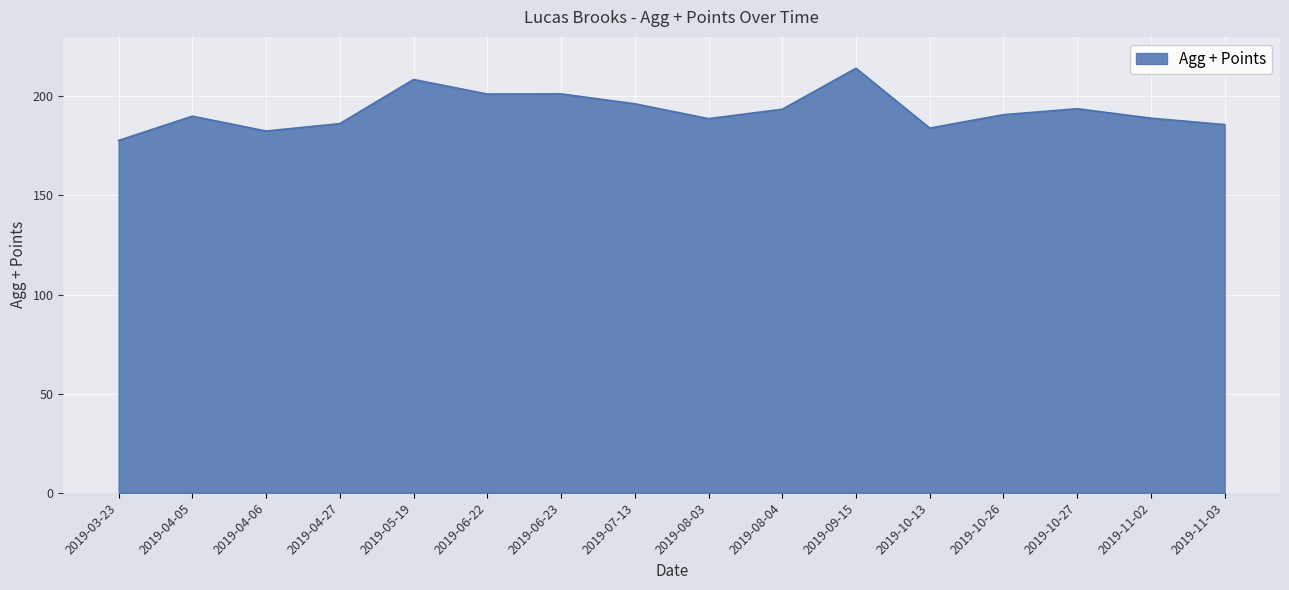

What is the approximate value at 2019-08-03?

188.8